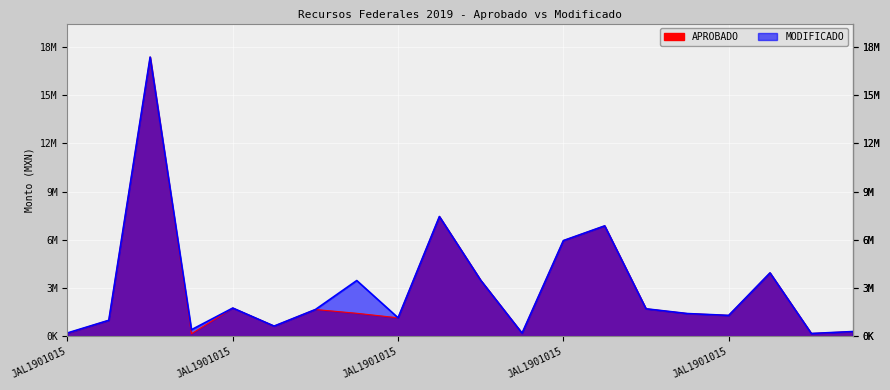

Reading left to right, list all the values displayed in this chart.

APROBADO: JAL190101512925=200000.0	JAL190101514041=1000000.0	JAL190101514250=17359428.4	JAL190101515962=163539.5	JAL190101515980=1761690.7	JAL190101515994=640365.2	JAL190101514073=1671025.2	JAL190101514266=1436000.0	JAL190101516021=1155297.8	JAL190101516112=7449219.4	JAL190101516123=3485980.0	JAL190201566385=200000.0	JAL190101514035=5954125.0	JAL190101514057=6869321.5	JAL190101514246=1714062.1	JAL190101514081=1418972.3	JAL190101514091=1303921.8	JAL190101516055=3946997.7	JAL190201566374=180000.0	JAL190201566401=300000.0
MODIFICADO: JAL190101512925=213269.5	JAL190101514041=1000000.0	JAL190101514250=17359428.4	JAL190101515962=414976.1	JAL190101515980=1761690.7	JAL190101515994=640365.2	JAL190101514073=1671025.2	JAL190101514266=3470837.6	JAL190101516021=1155297.8	JAL190101516112=7449219.4	JAL190101516123=3485980.0	JAL190201566385=200000.0	JAL190101514035=5954125.0	JAL190101514057=6869321.5	JAL190101514246=1714062.1	JAL190101514081=1418972.3	JAL190101514091=1303921.8	JAL190101516055=3946997.7	JAL190201566374=180000.0	JAL190201566401=300000.0